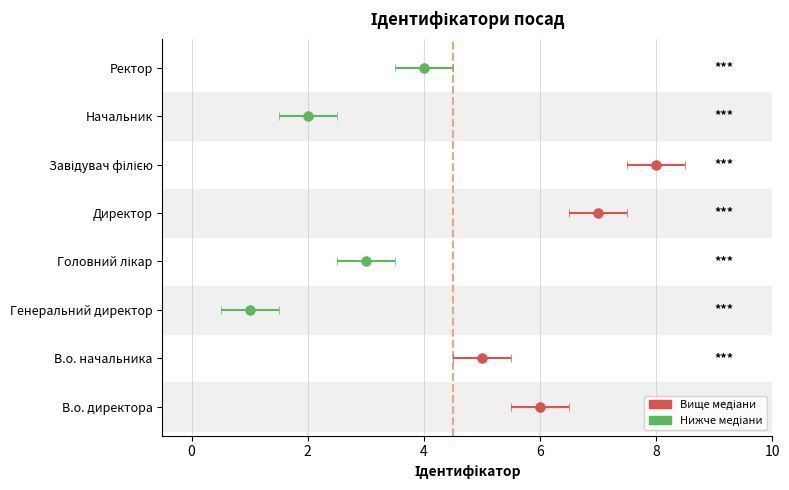

What is the difference between the values at В.о. начальника and Головний лікар?

2